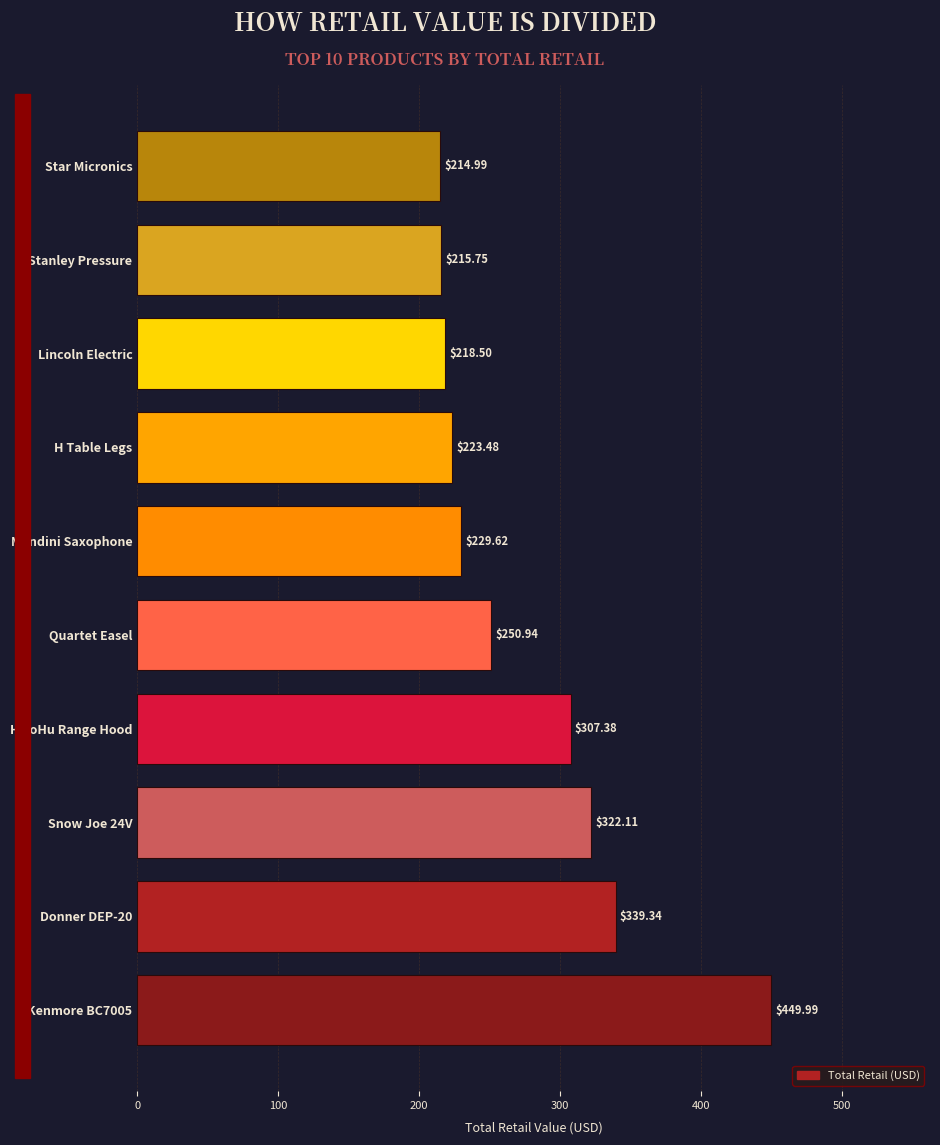

List the labels in order of value, largest first.

Kenmore BC7005, Donner DEP-20, Snow Joe 24V, HisoHu Range Hood, Quartet Easel, Mendini Saxophone, H Table Legs, Lincoln Electric, Stanley Pressure, Star Micronics